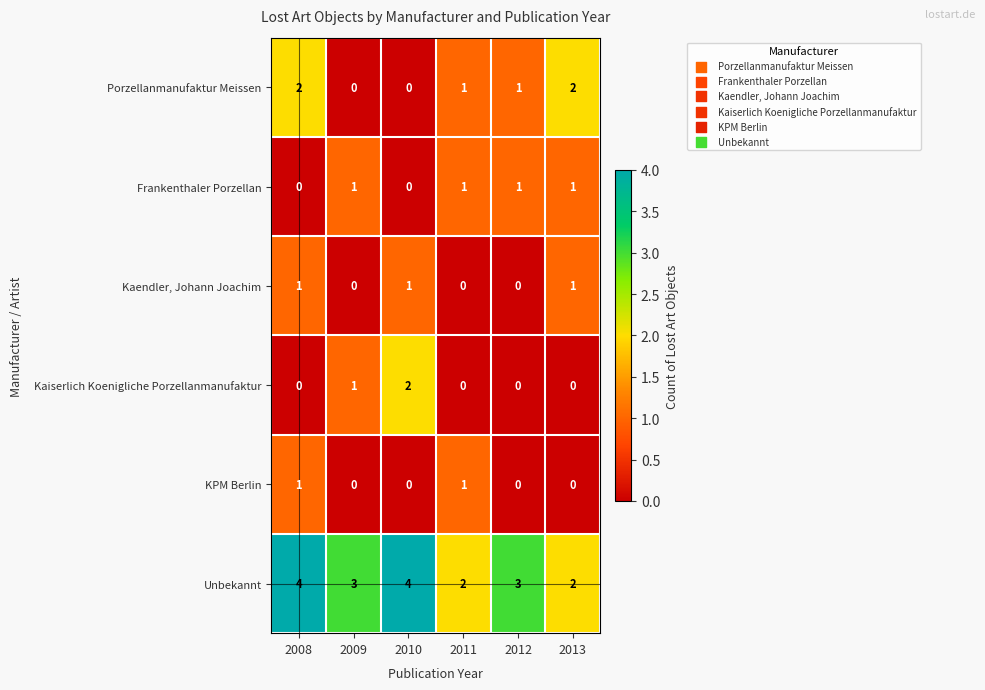

The KPM Berlin series shows 0 at 2012. True or false?

True